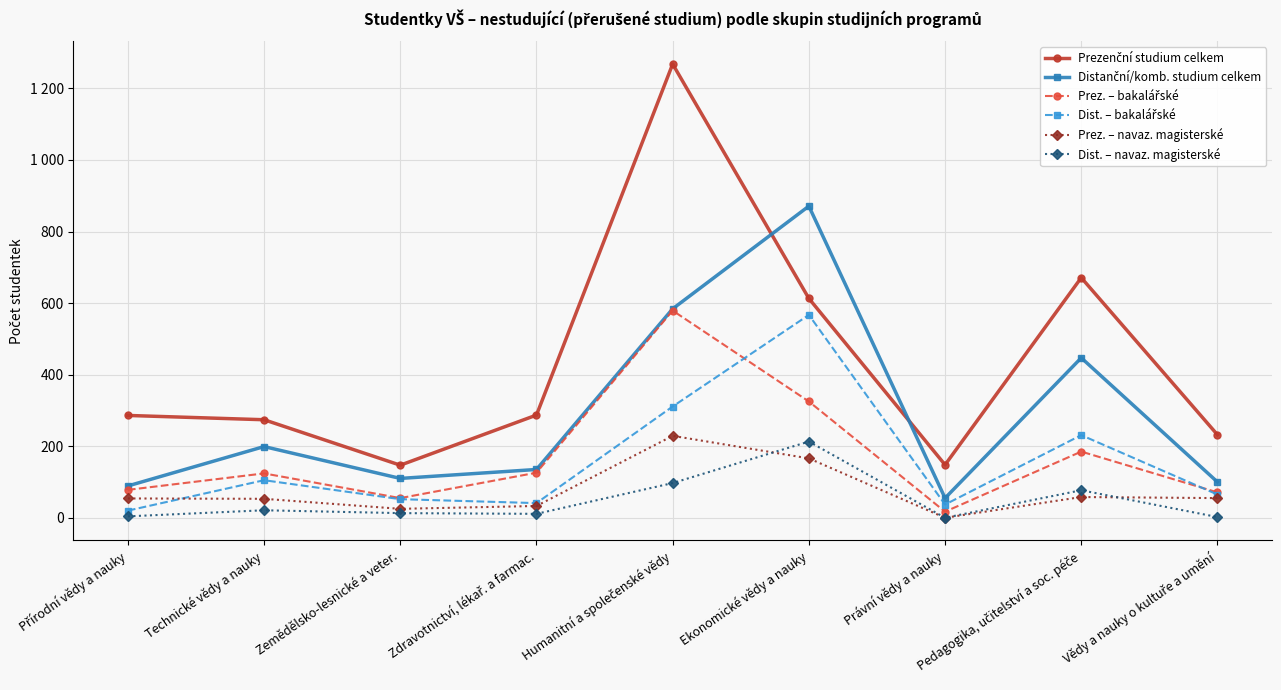

Is this an area chart (filled region under the line)?

No